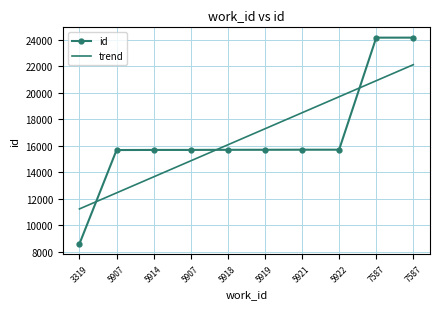

List the labels in order of id value, largest first.

7587, 7587, 5922, 5921, 5919, 5918, 5907, 5914, 5907, 3319